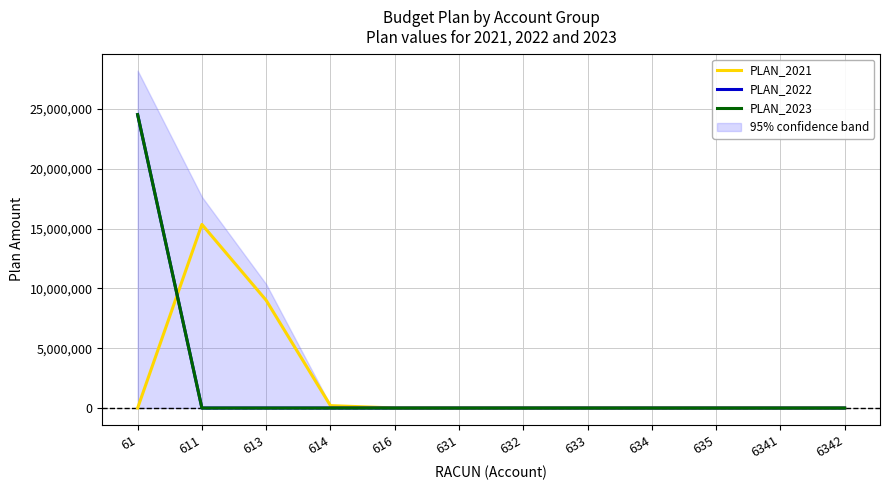

What are all the series names shown in the legend?

PLAN_2021, PLAN_2022, PLAN_2023